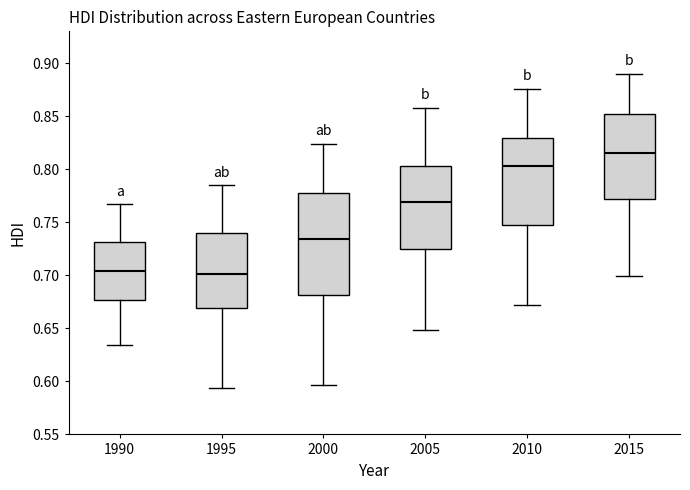

Reading left to right, transcribe this box plot: for each box, give where its median line is, the range the box spans, and where its two whiskers end, as read against the y-axis. The values are not printed on the chart, so give them approximately, as read against the axis.

1990: median 0.705, box 0.675 to 0.730, whiskers 0.635 to 0.765
1995: median 0.700, box 0.670 to 0.740, whiskers 0.595 to 0.785
2000: median 0.735, box 0.680 to 0.780, whiskers 0.595 to 0.825
2005: median 0.770, box 0.725 to 0.805, whiskers 0.650 to 0.860
2010: median 0.805, box 0.745 to 0.830, whiskers 0.670 to 0.875
2015: median 0.815, box 0.770 to 0.855, whiskers 0.700 to 0.890